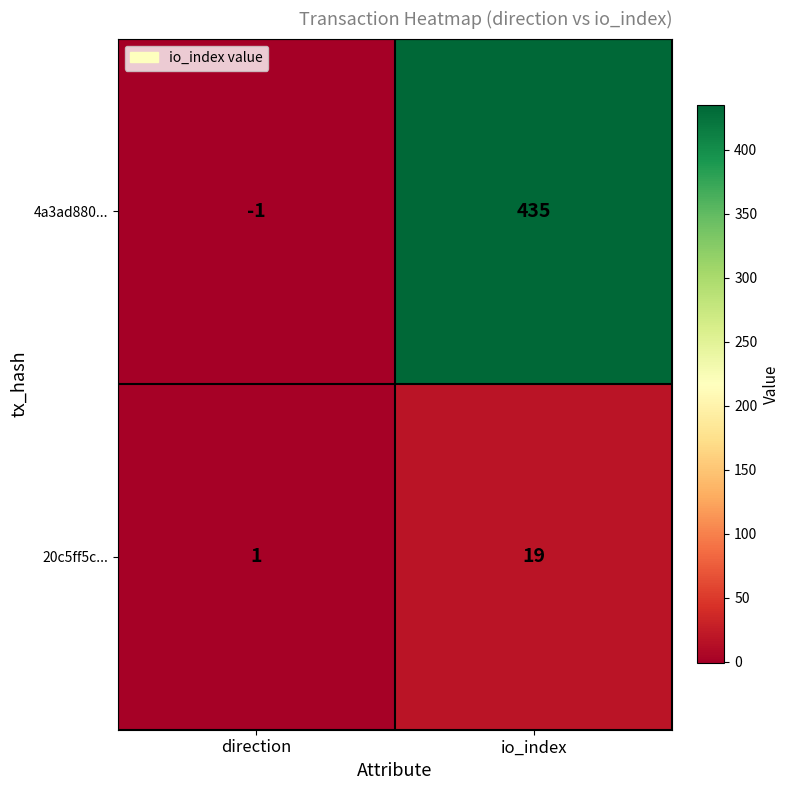

Is it true that 20c5ff5c... equals 19 at io_index?

True